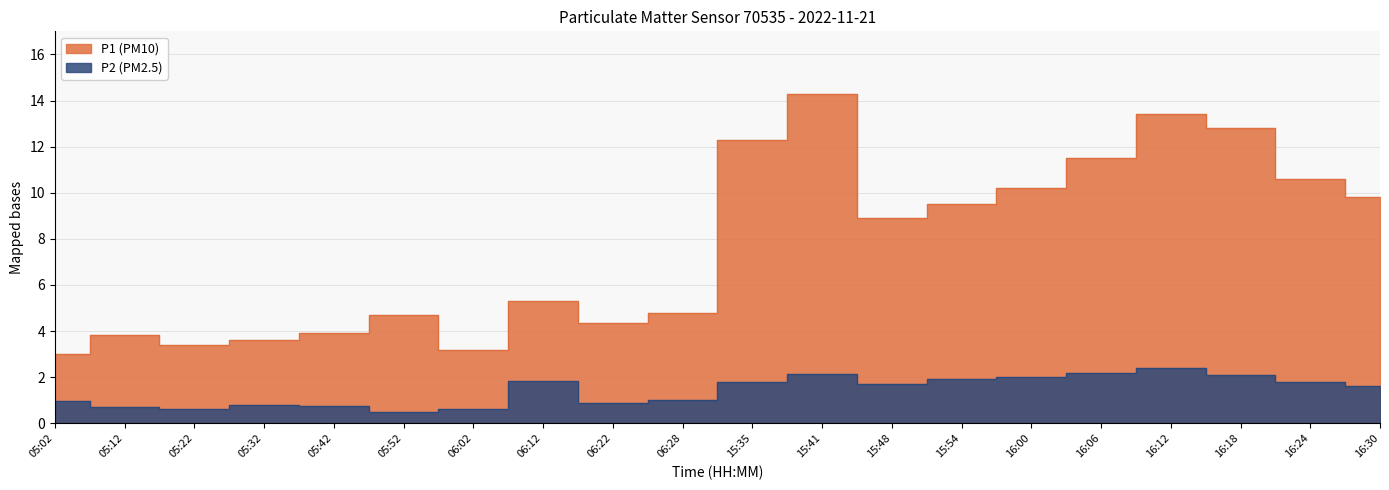

True or false: P1 and P2 cross at least once.

False